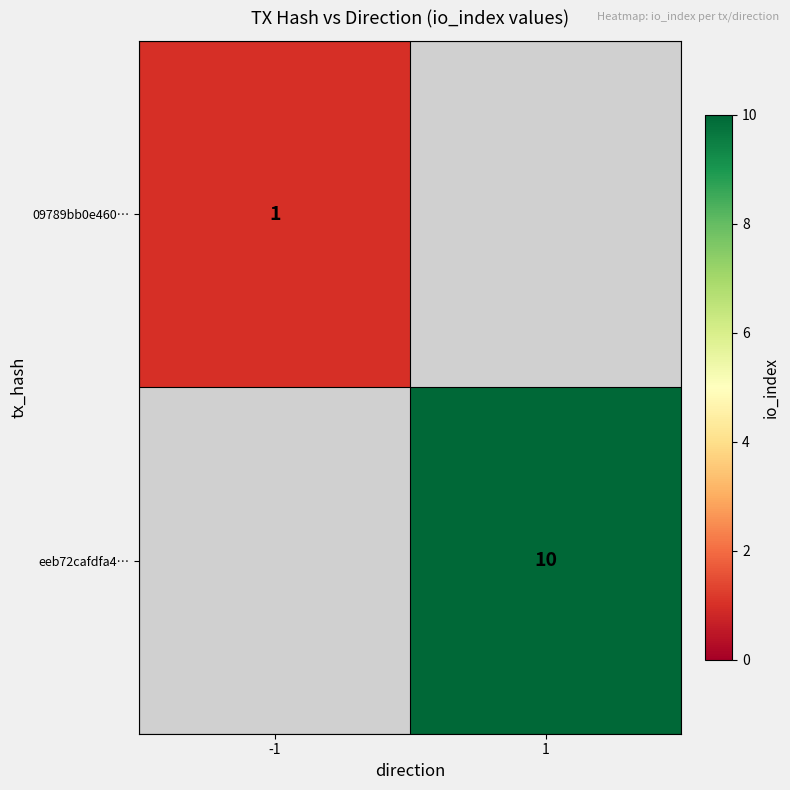

Is it true that eeb72cafdfa4… equals 10 at 1?

True